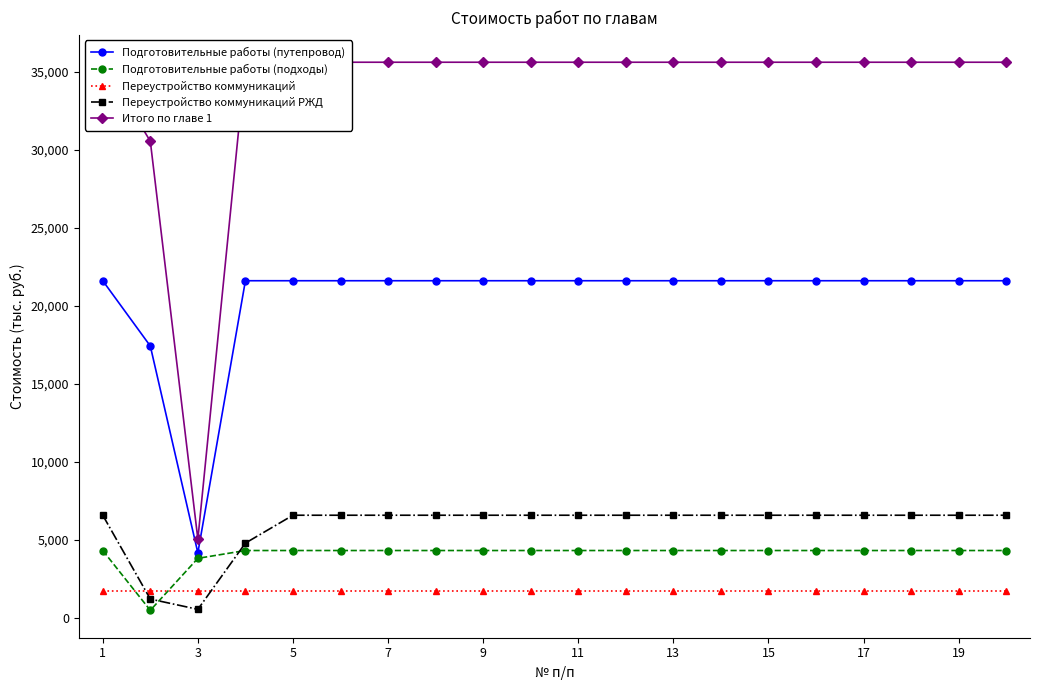

The value of Подготовительные работы (подходы) at 19 is 6770.6. True or false?

False